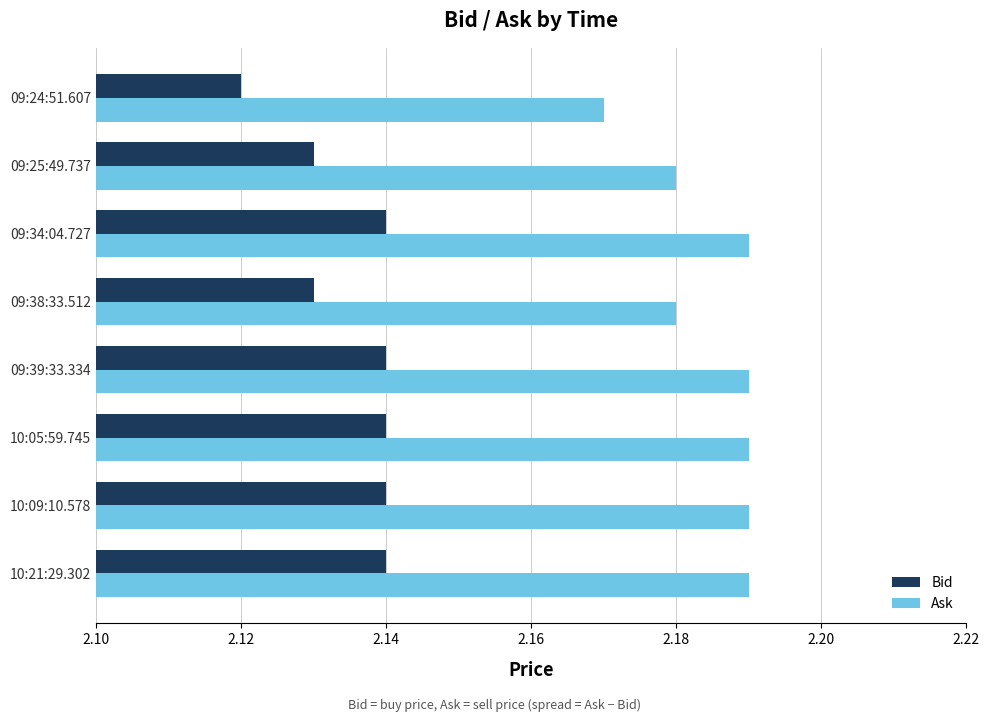

True or false: Bid has a value of 2.9 at 09:25:49.737.

False